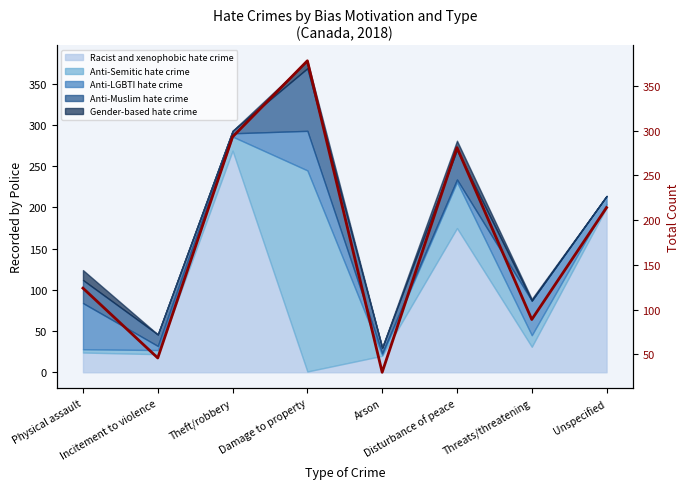

Reading left to right, transcribe all the data shown in this chart.

124	46	293	378	30	281	89	214